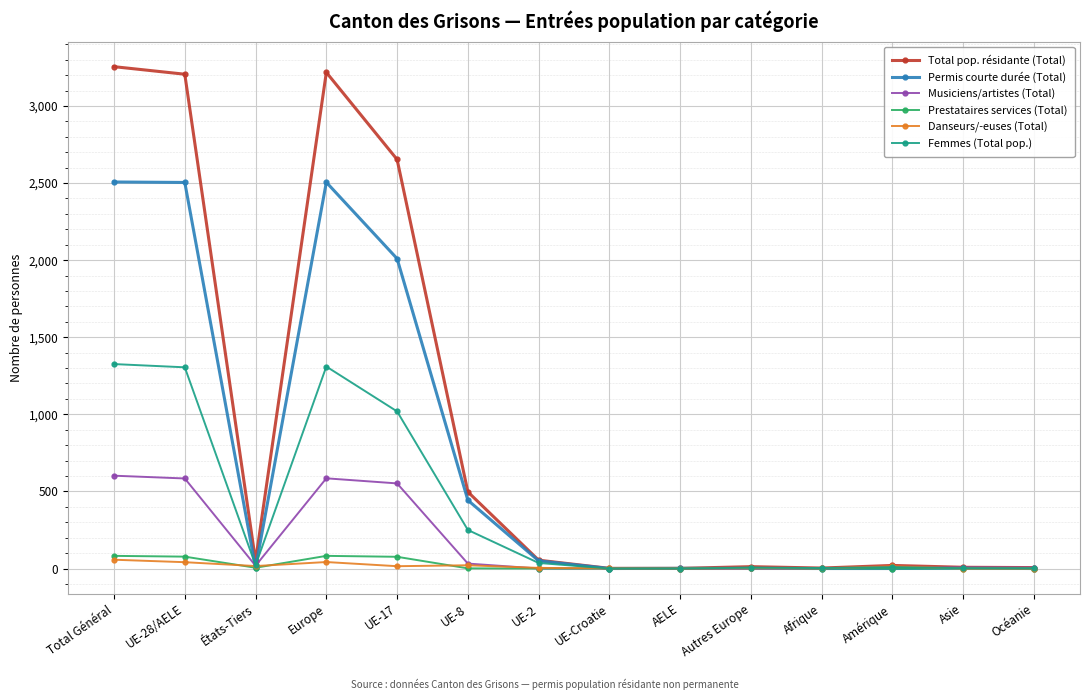

What is the label of the 3rd point from the right?

Amérique